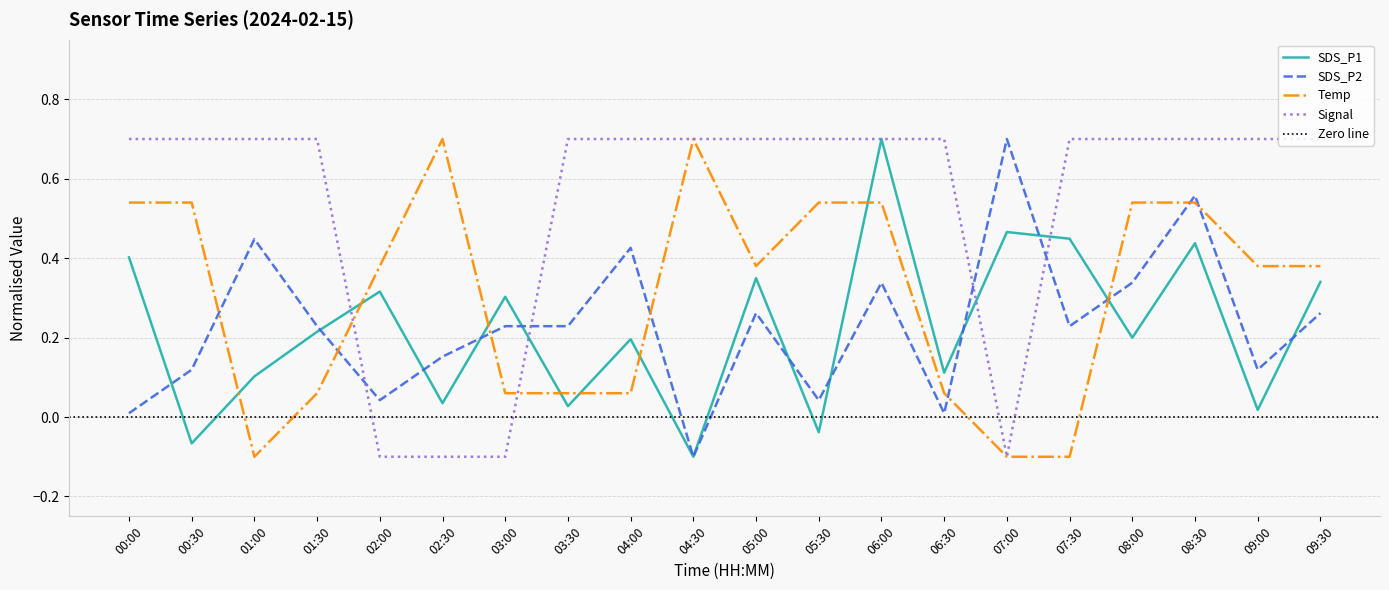

At which category is the sum across all series the highest?

06:00